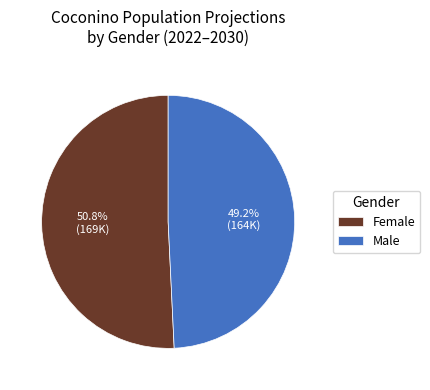

How many slices are in this pie chart?

2